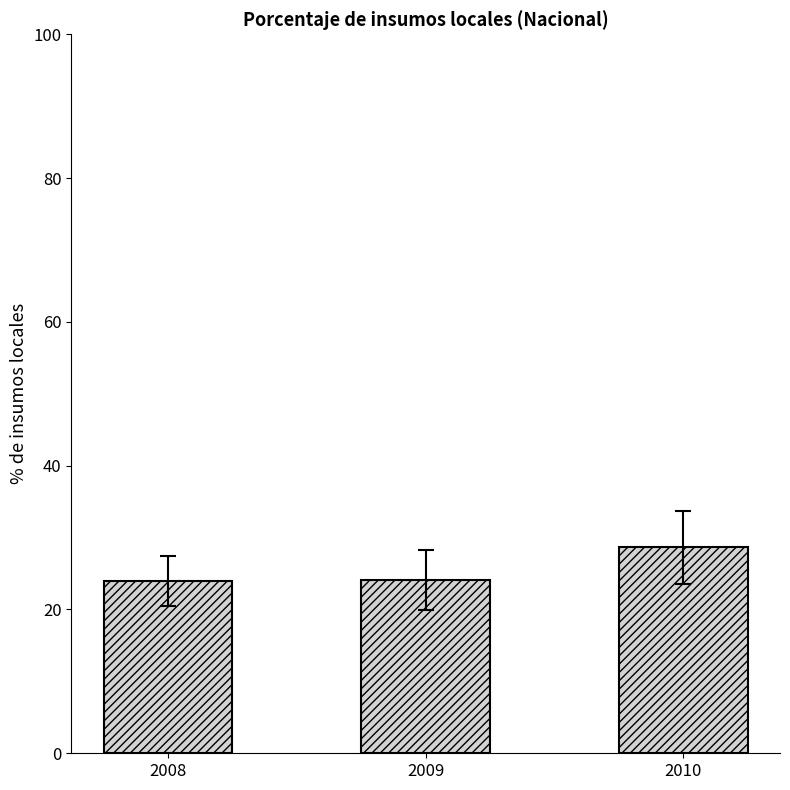

What is the difference between the values at 2010 and 2009?

4.6